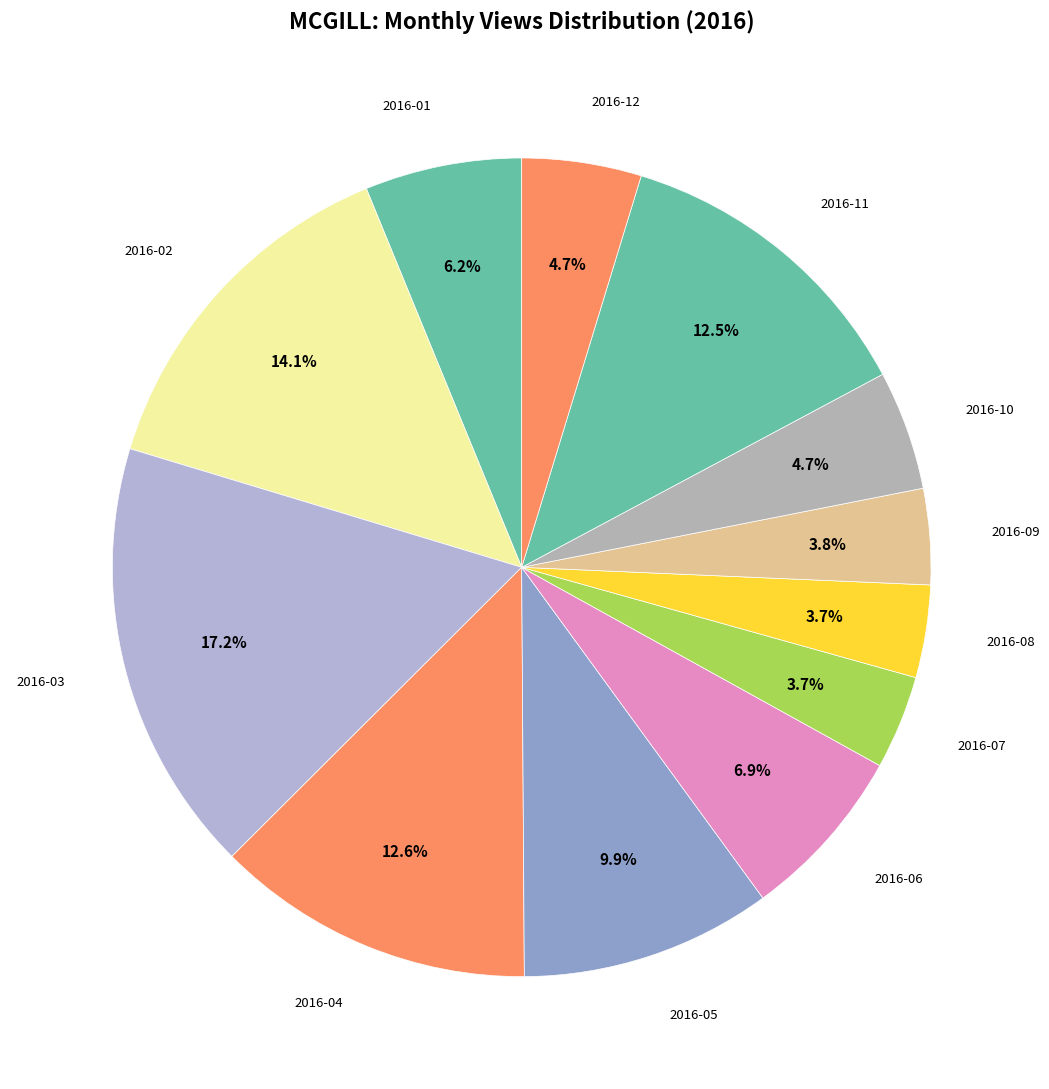

To the nearest percent, what is the difference between the 2016-04 and 2016-08 slice percentages?

9%